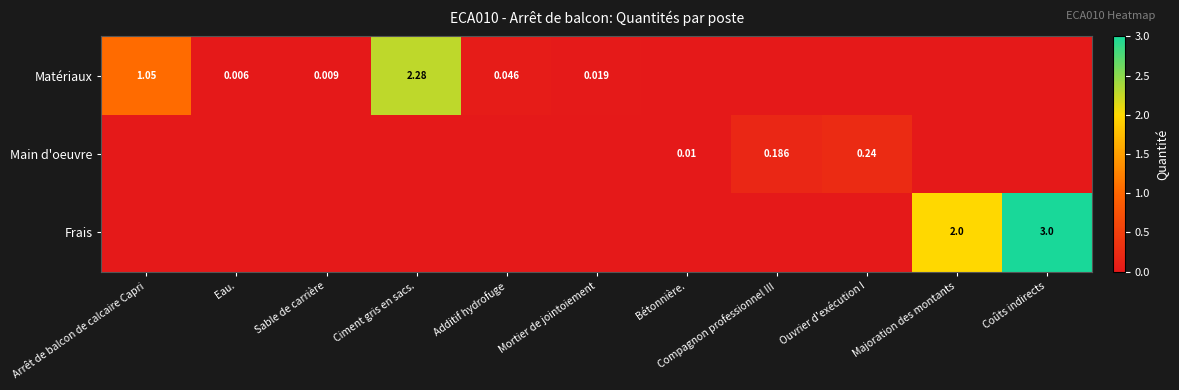

Rank the categories by Frais value from highest to lowest.

Coûts indirects, Majoration des montants, Arrêt de balcon de calcaire Capri, Eau., Sable de carrière, Ciment gris en sacs., Additif hydrofuge, Mortier de jointoiement, Bétonnière., Compagnon professionnel III, Ouvrier d'exécution I